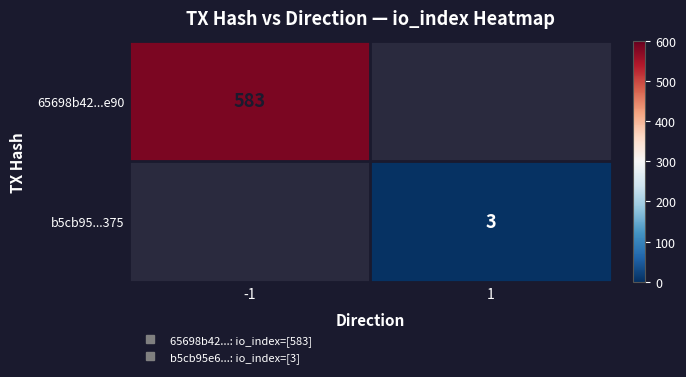

How many values in row_0 are above zero?

1